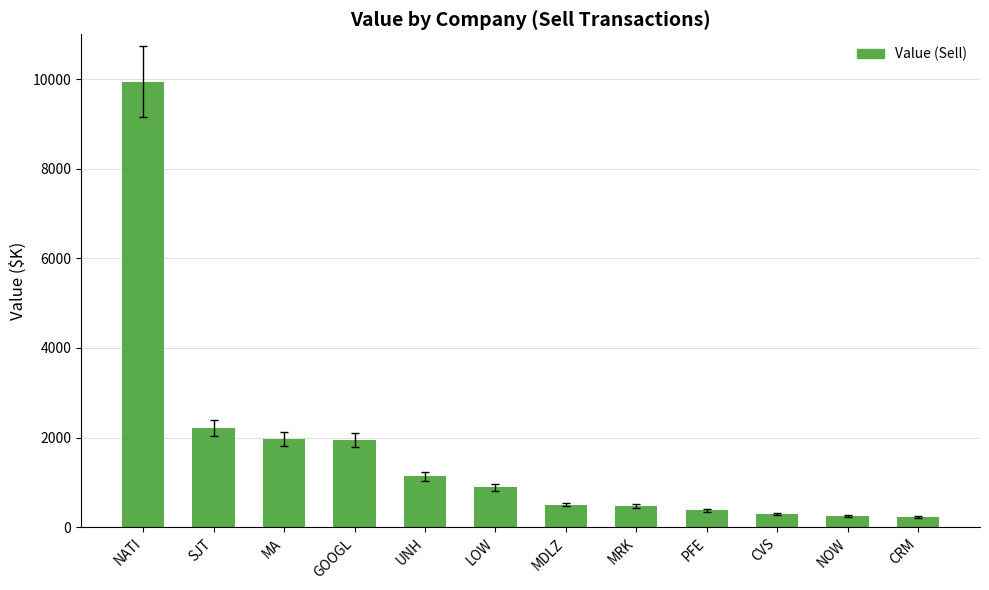

What value does the data have at MDLZ?

504